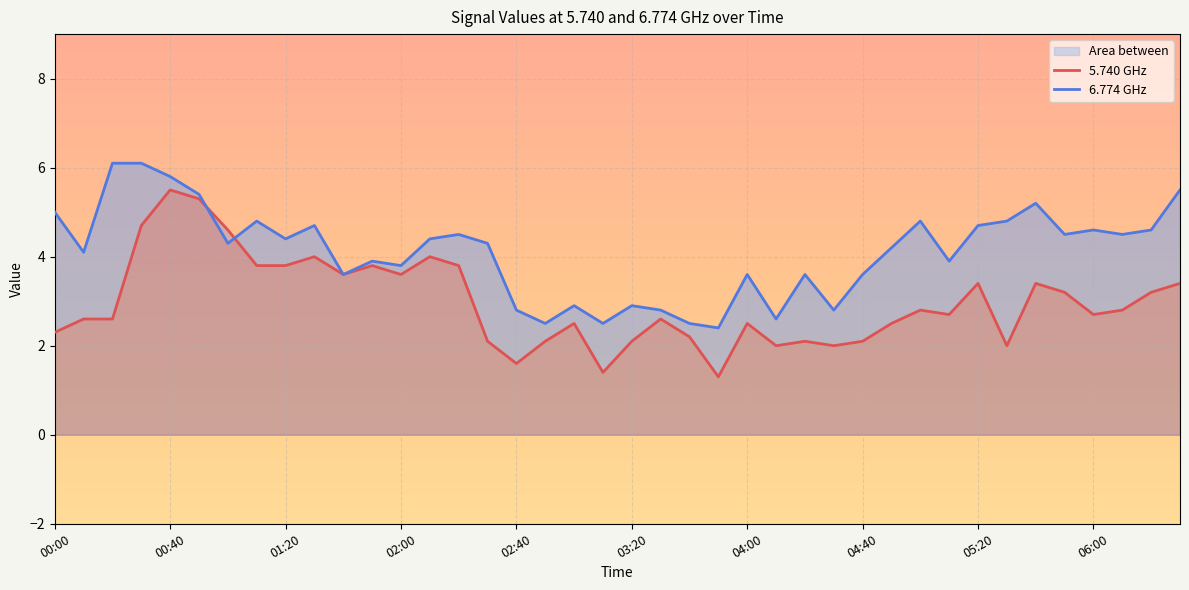

How many lines are shown in the chart?

2